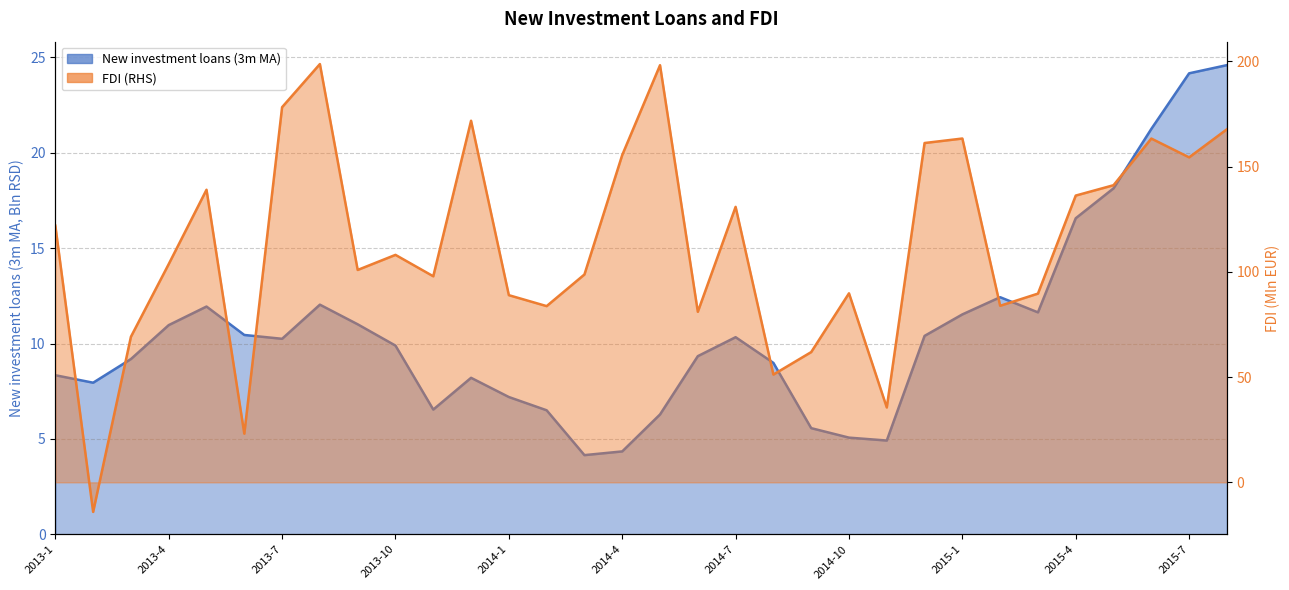

What position from the right is 2013-1?

32